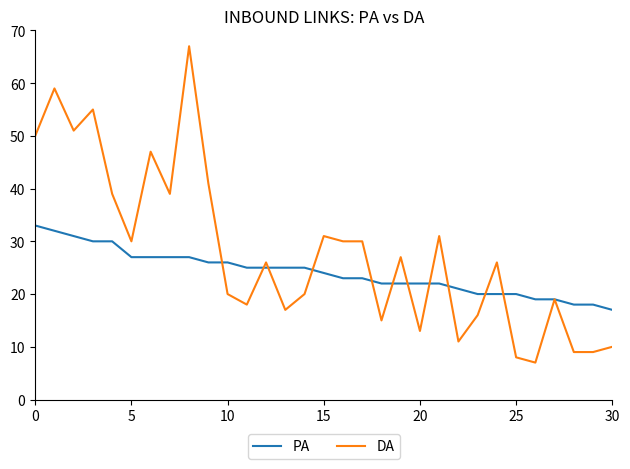

Which series has the largest range (max minus min)?

DA